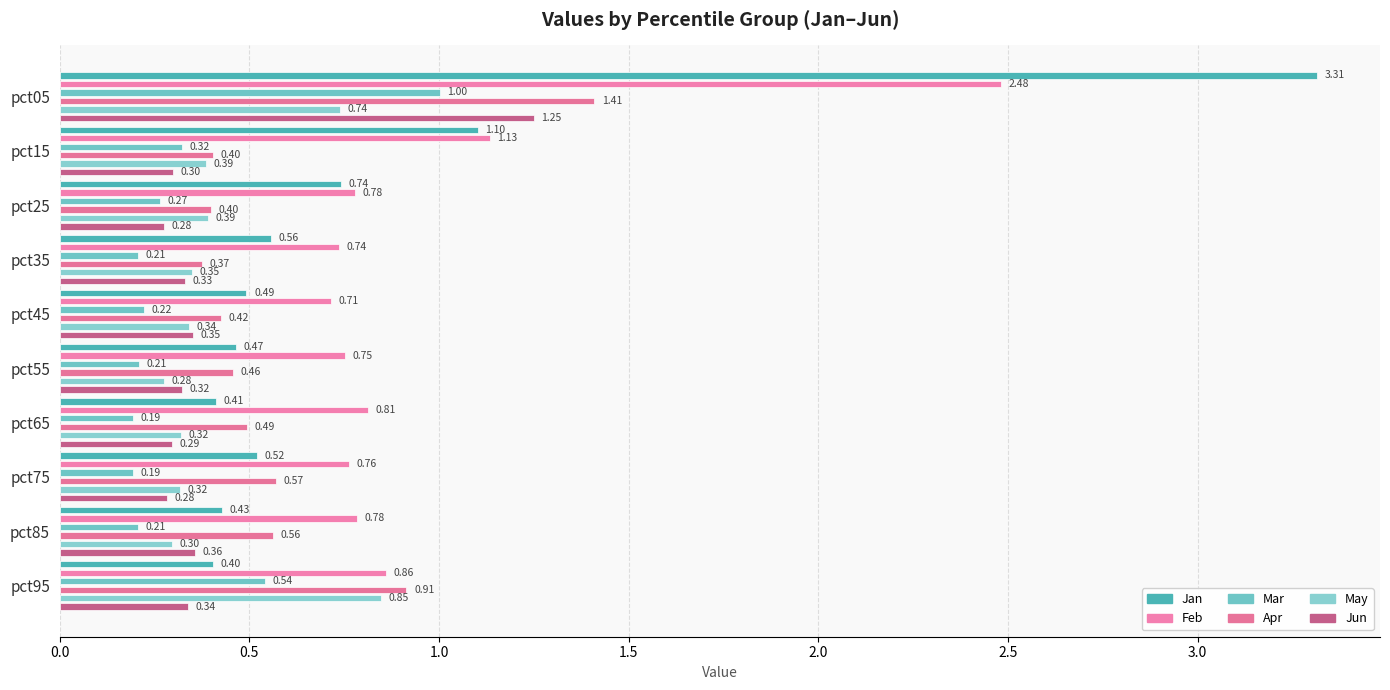

Which series has the widest spread of values?

Jan